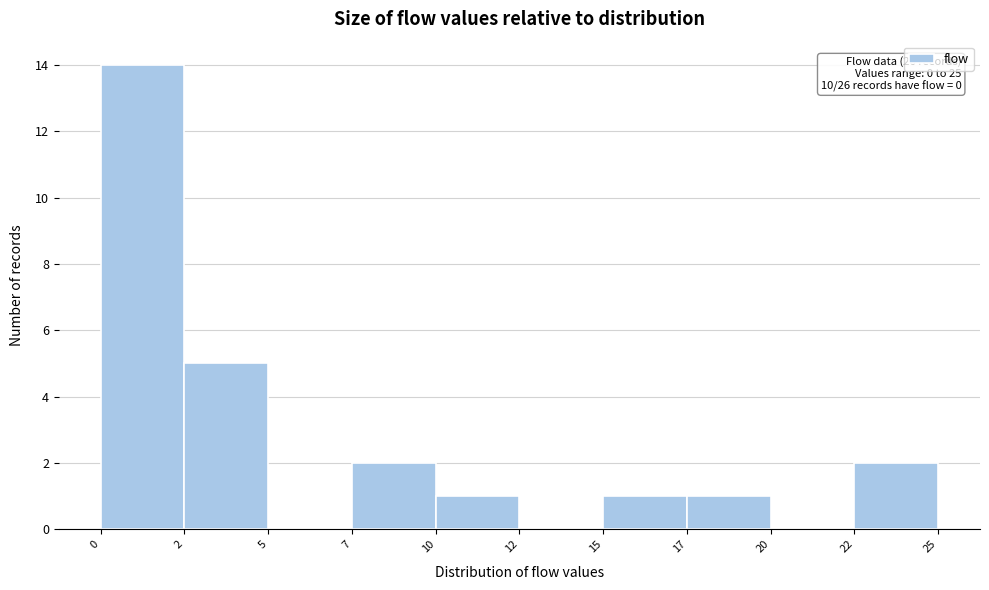

Reading left to right, list all the values displayed in this chart.

0=14	2=5	5=0	7=2	10=1	12=0	15=1	17=1	20=0	22=2